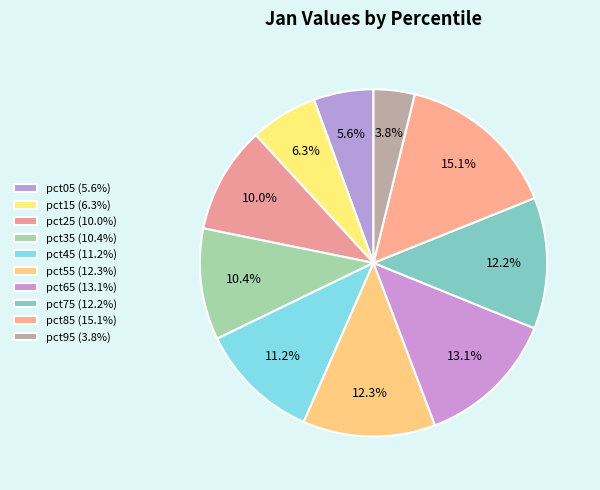

To the nearest percent, what portion does pct65 represent?

13%